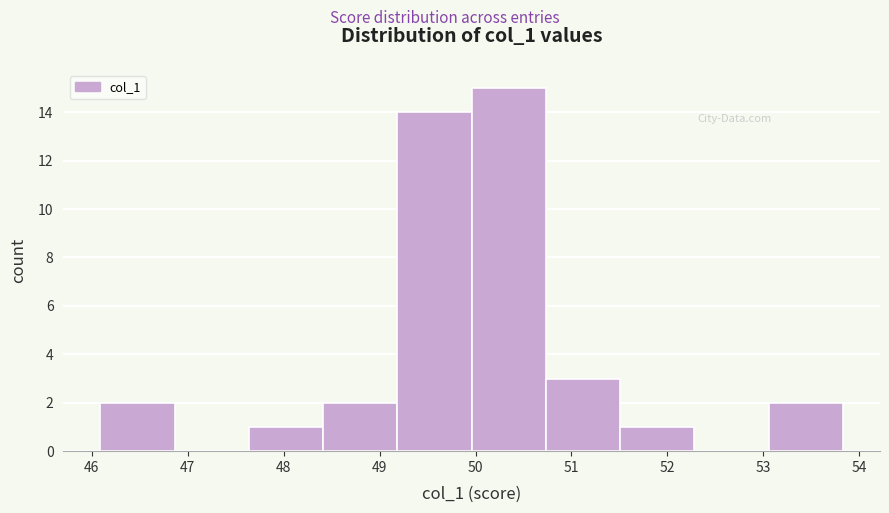

What is the height of the bar covering 49.2 to 50.0 on the x-axis? Neither the bar edges nor the heights are printed on the chart, so give them approximately, as read against the axes.

14